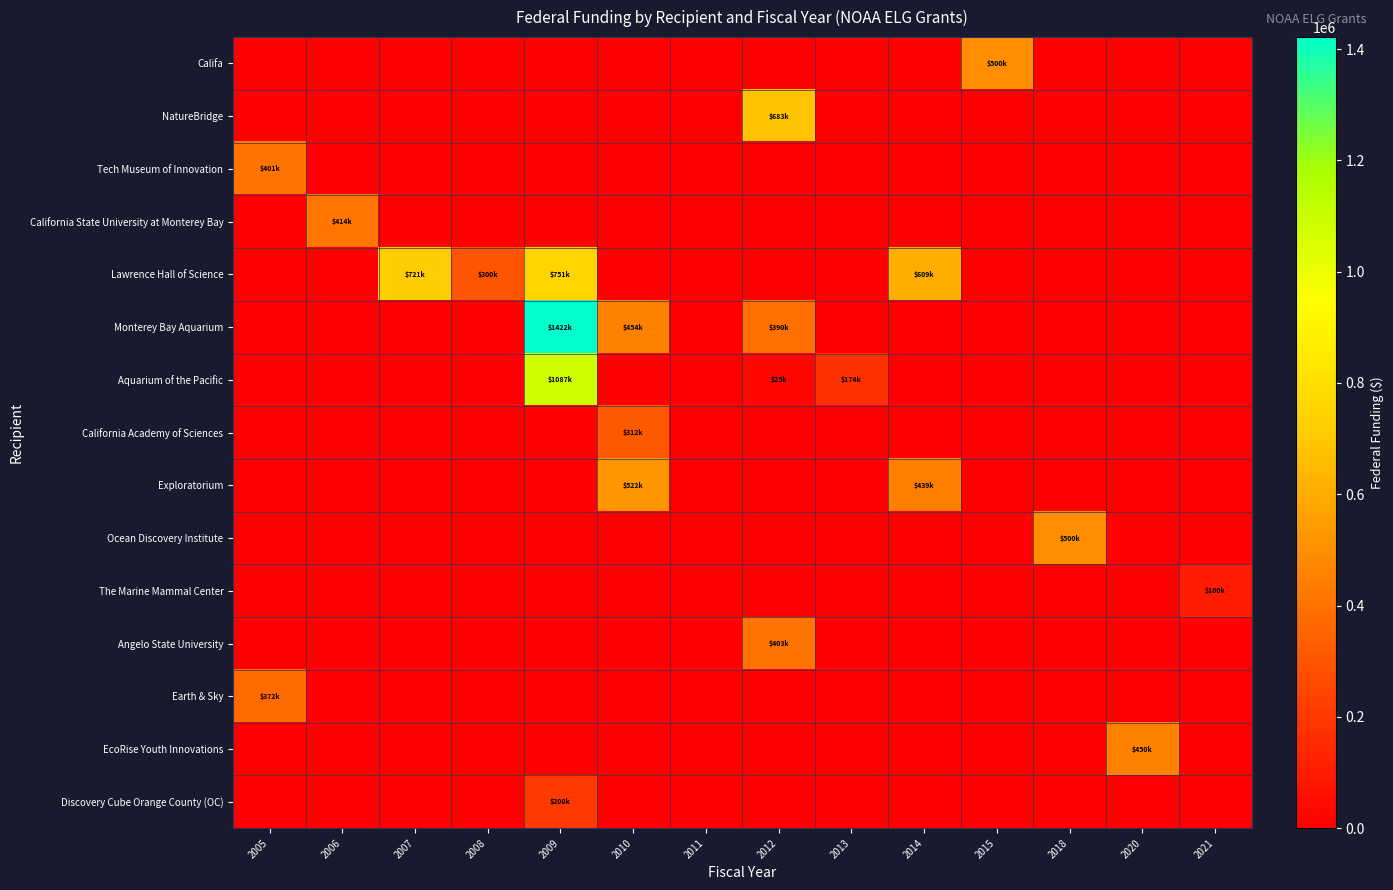

Which series has the widest spread of values?

Monterey Bay Aquarium